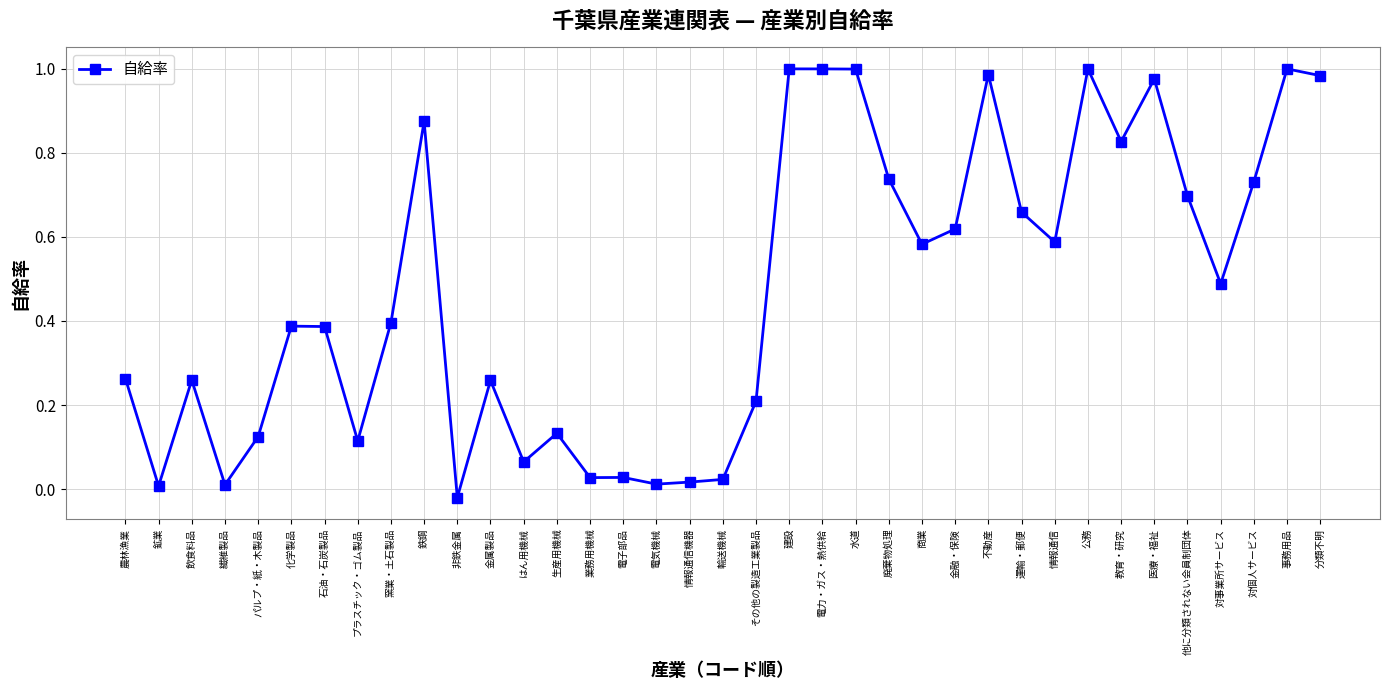

Where is the first local minimum?

鉱業